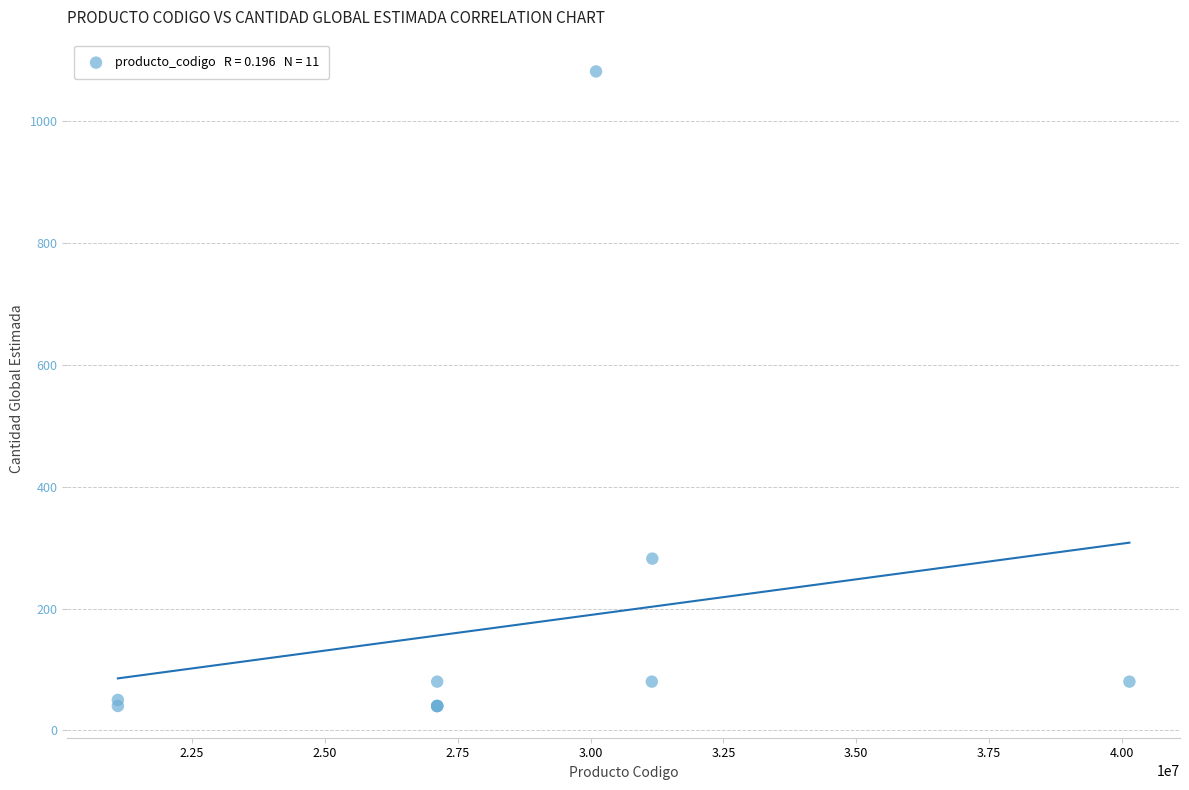

What Y value in the scatter plot is closest to 561?

282